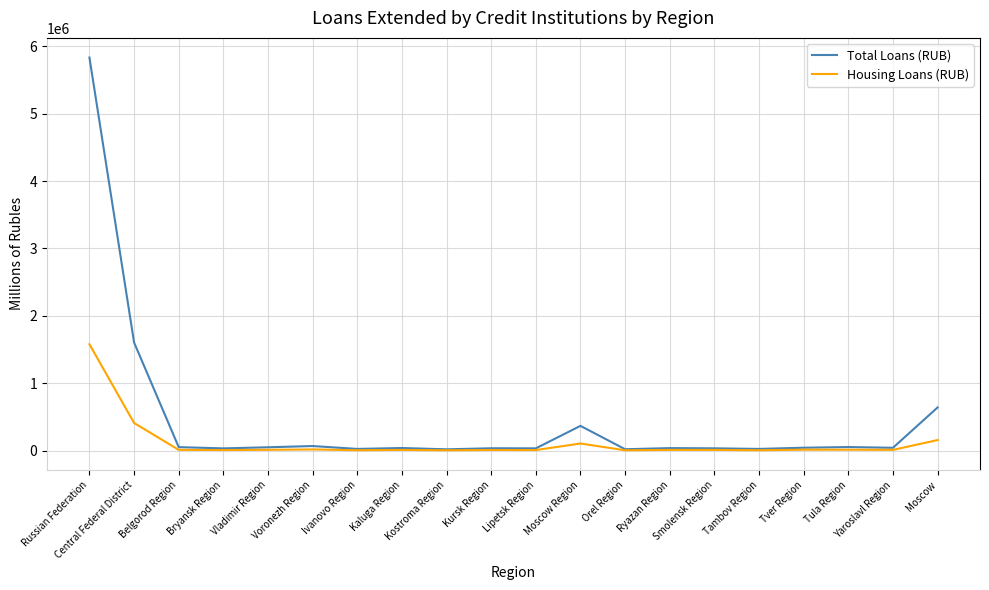

Does the chart have visible grid lines?

Yes